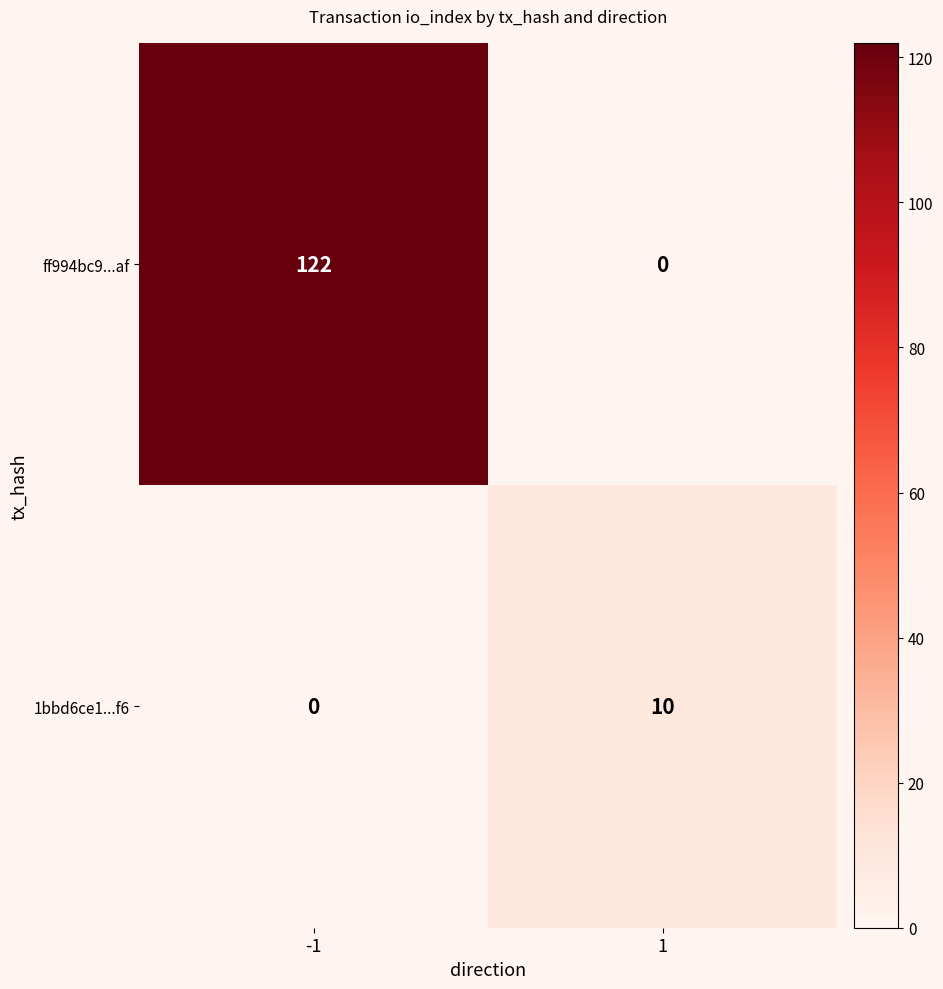

True or false: 1bbd6ce1...f6 has a value of -3 at -1.

False